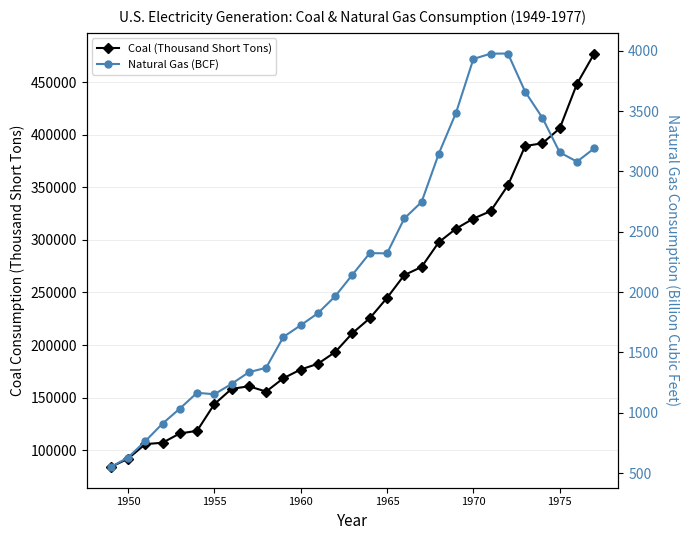

Which series has the largest total across all categories?

Coal (Thousand Short Tons)